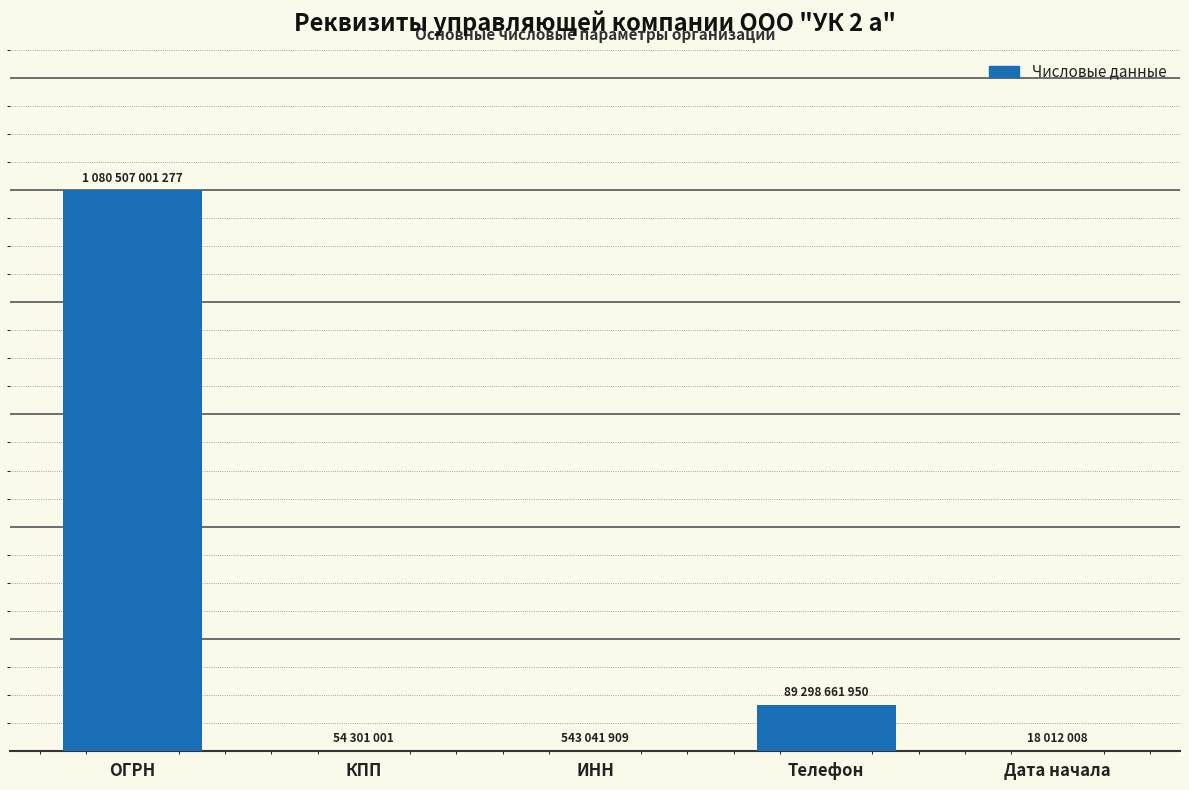

What position from the left is Дата начала?

5